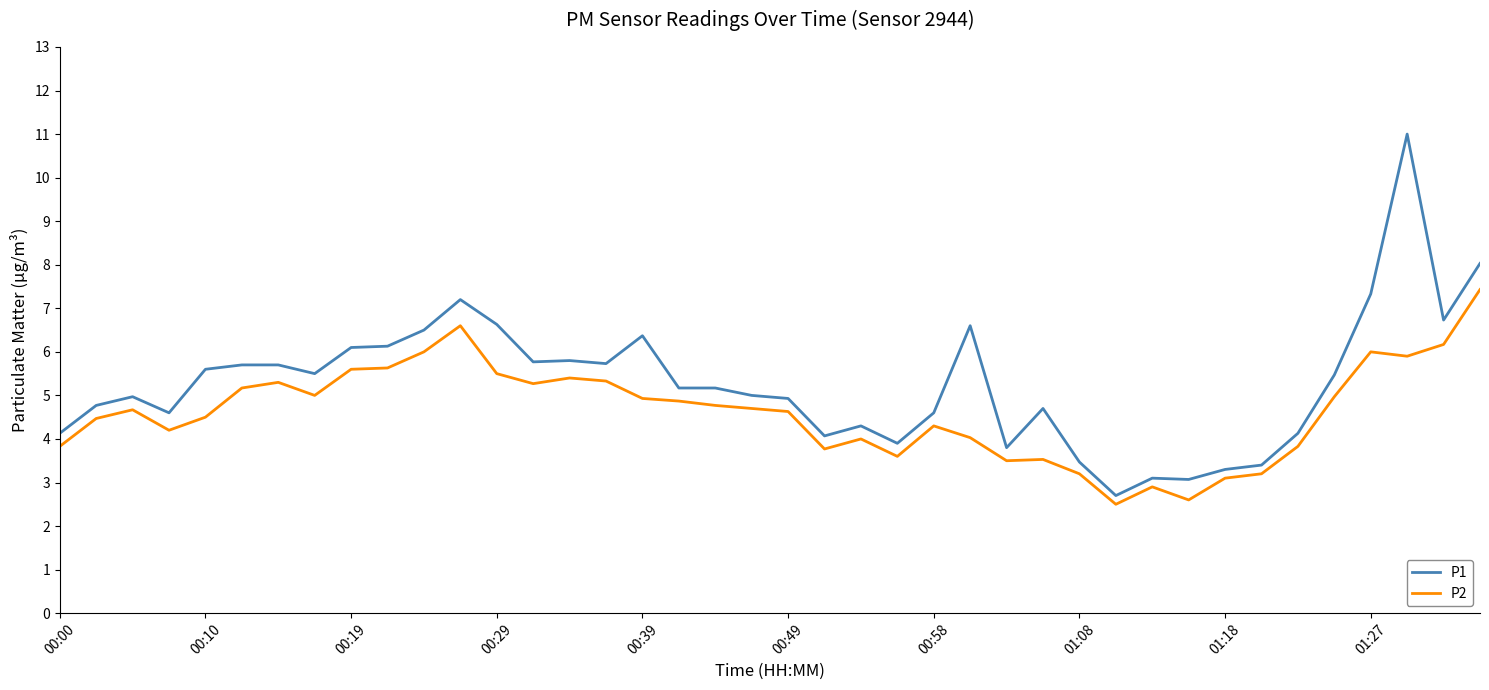

Rank the series by their maximum value, from highest to lowest.

P1, P2